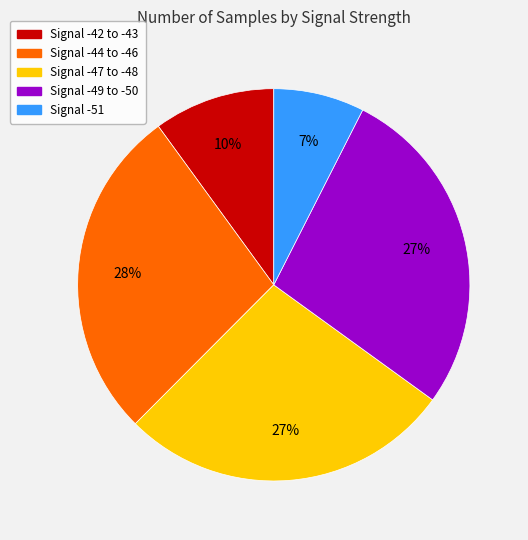

To the nearest percent, what is the average slice percentage?

20%